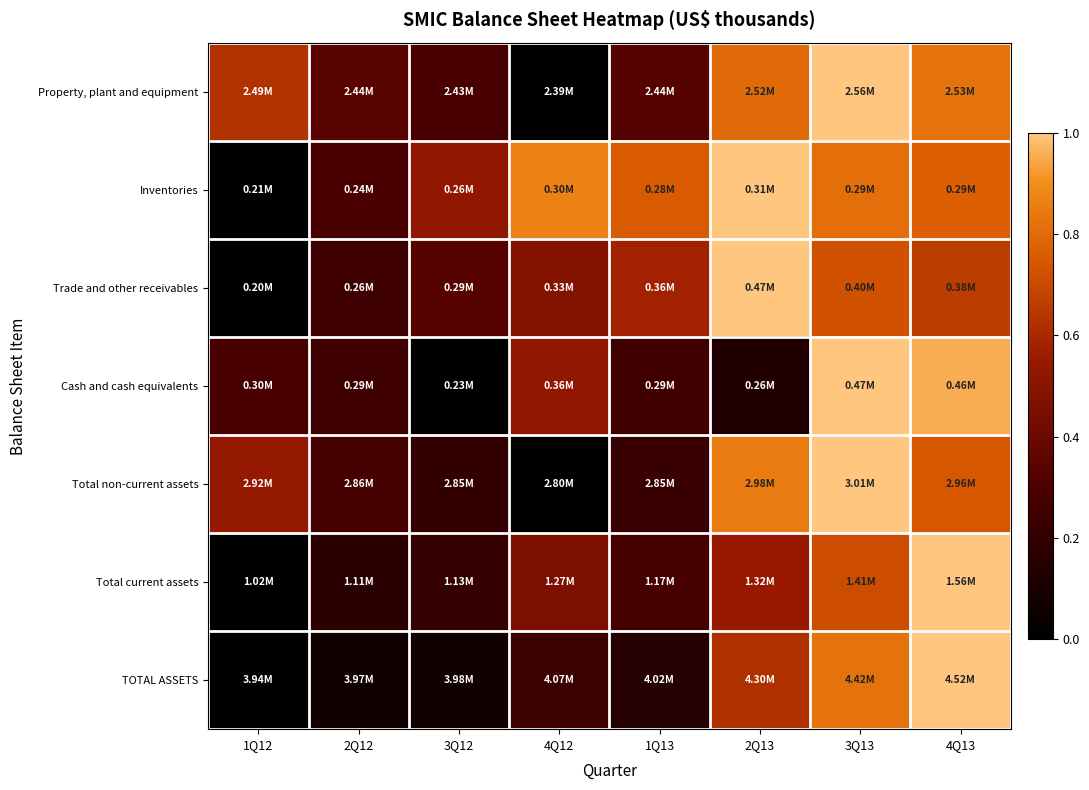

Count the number of data series in this chart.

7